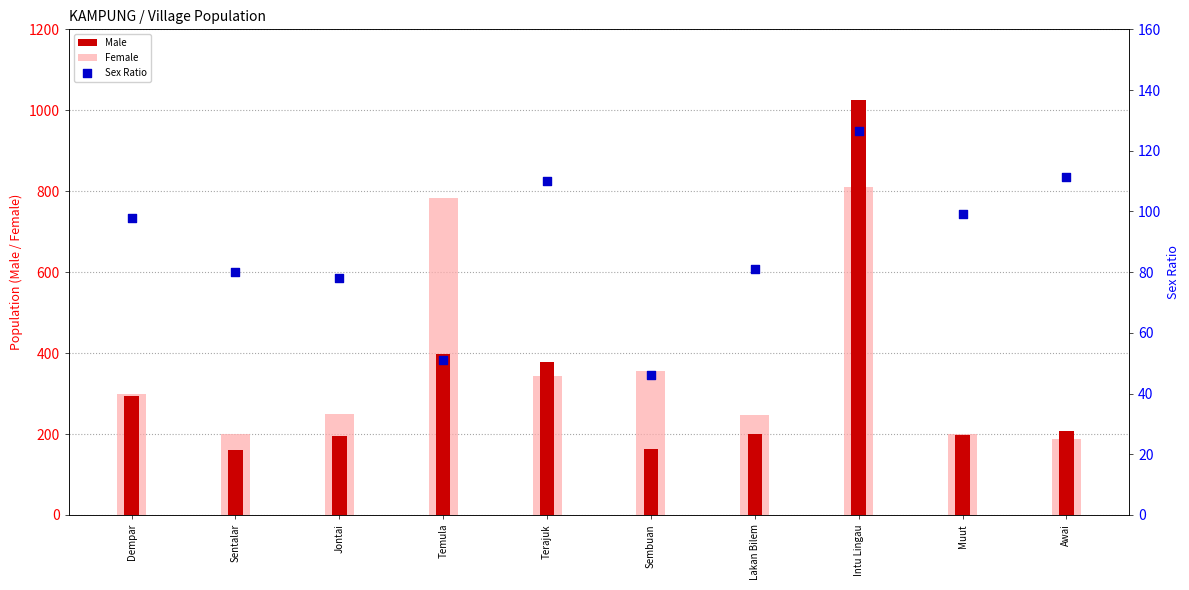

Which series has the largest total across all categories?

Female